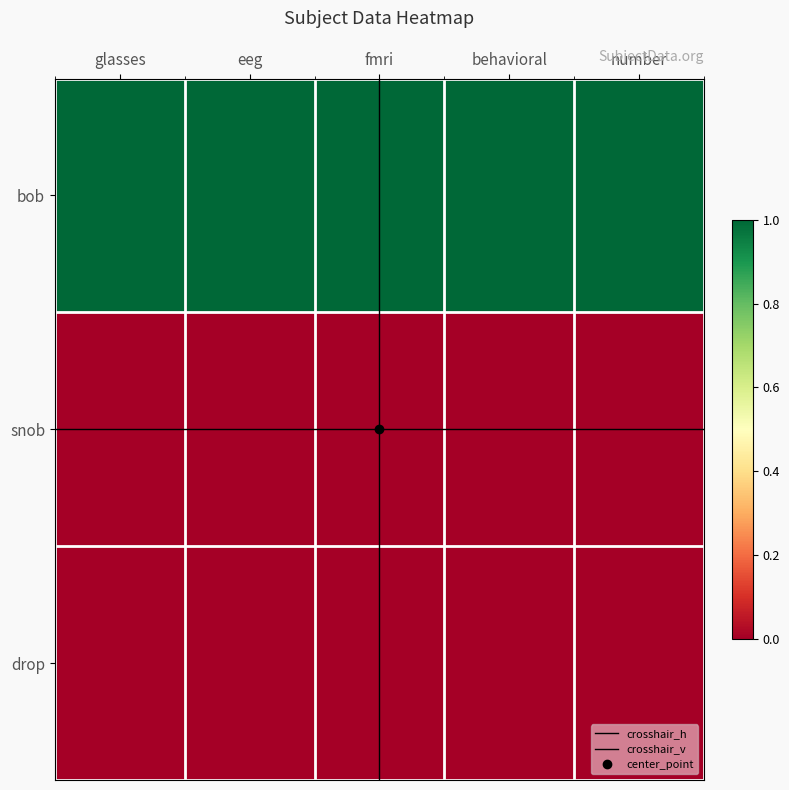

Reading right to left, transcribe all the data shown in this chart.

bob: 1	1	1	1	1
snob: 0	0	0	0	0
drop: 0	0	0	0	0